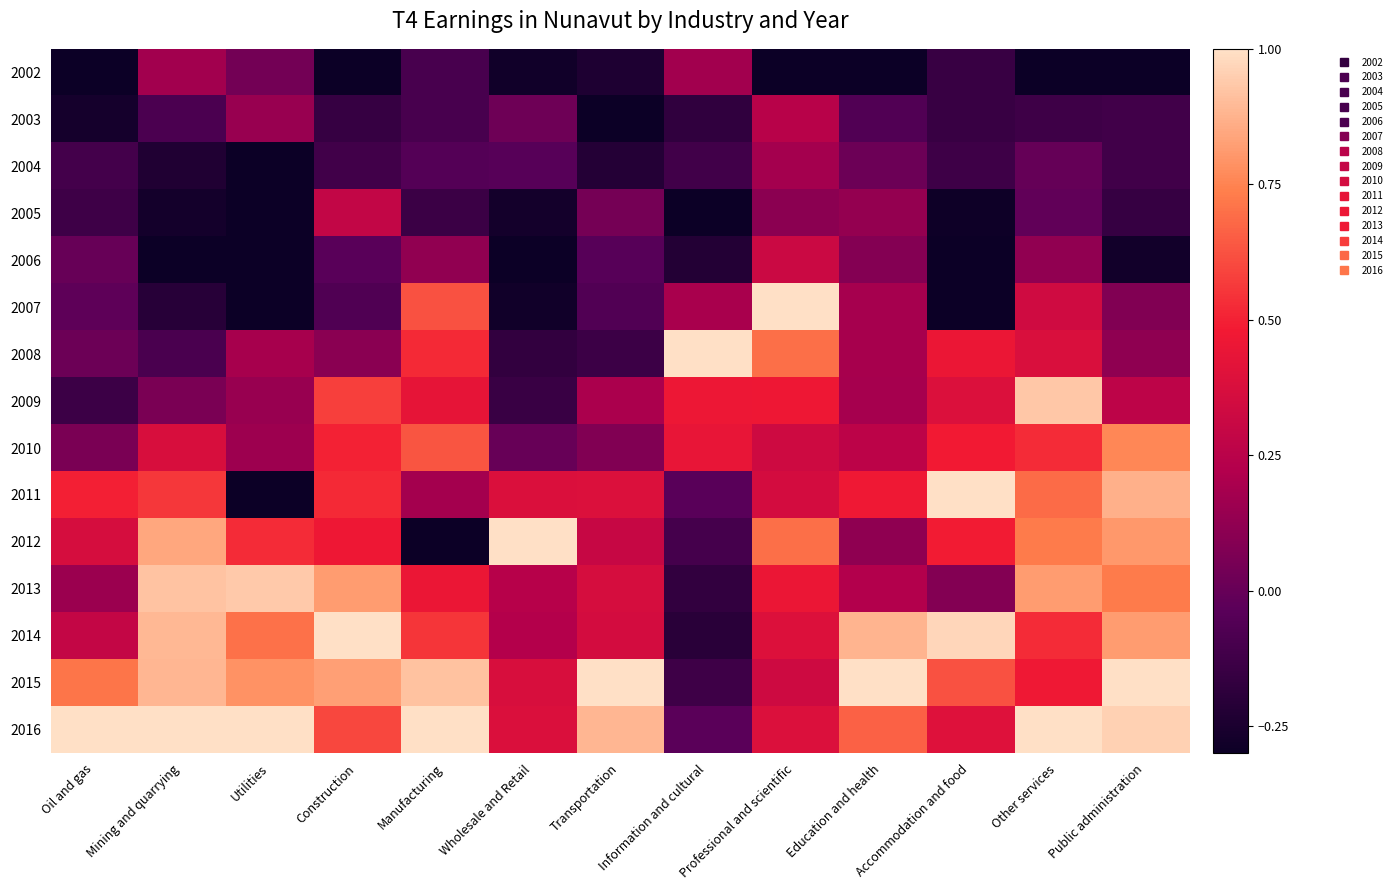

What is the minimum value shown in the chart?

-0.3